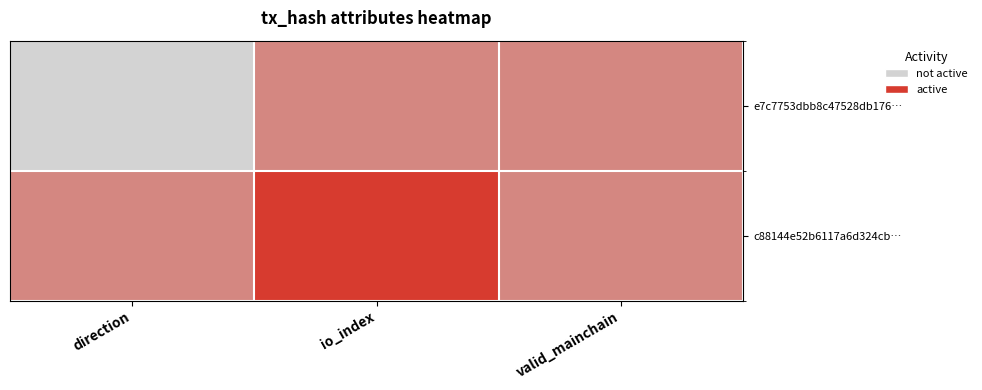

List the series in order of their peak value, highest first.

c88144e52b6117a6d324cb…, e7c7753dbb8c47528db176…